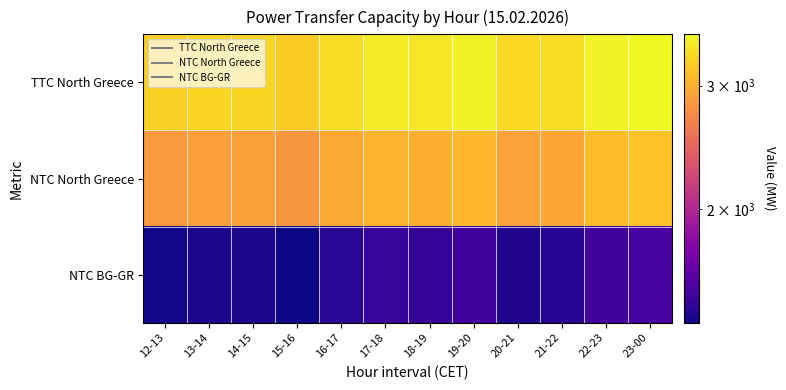

At which category is the sum across all series the highest?

23-00